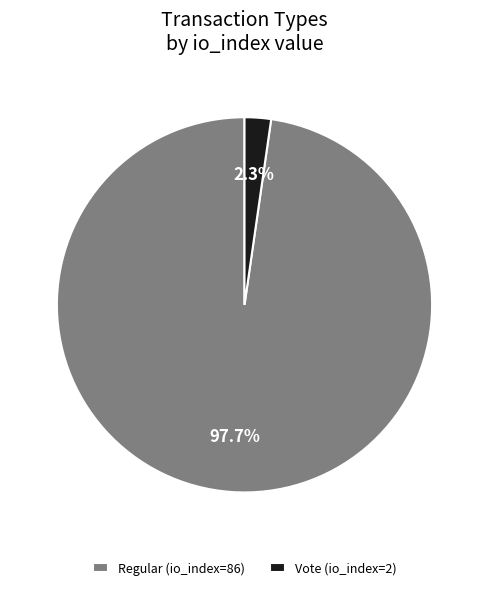

Rank the categories by value from highest to lowest.

Regular (io_index=86), Vote (io_index=2)